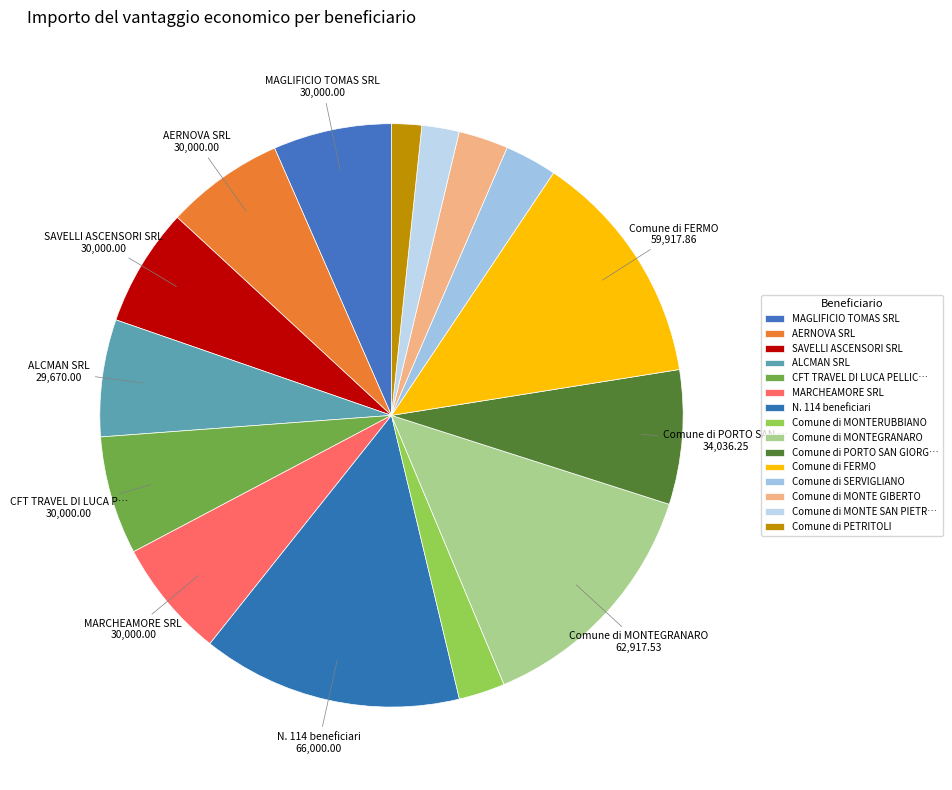

To the nearest percent, what is the difference between the largest and smallest slice percentages?

13%